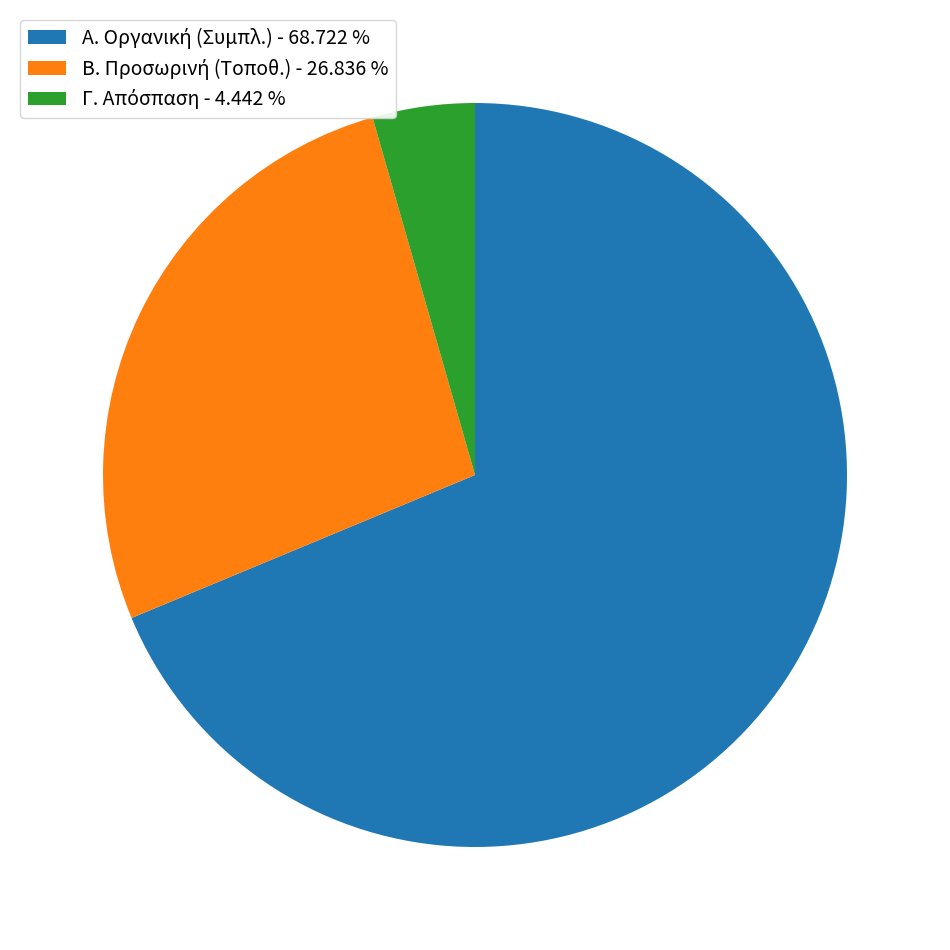

Does any single category account for the majority?

Yes